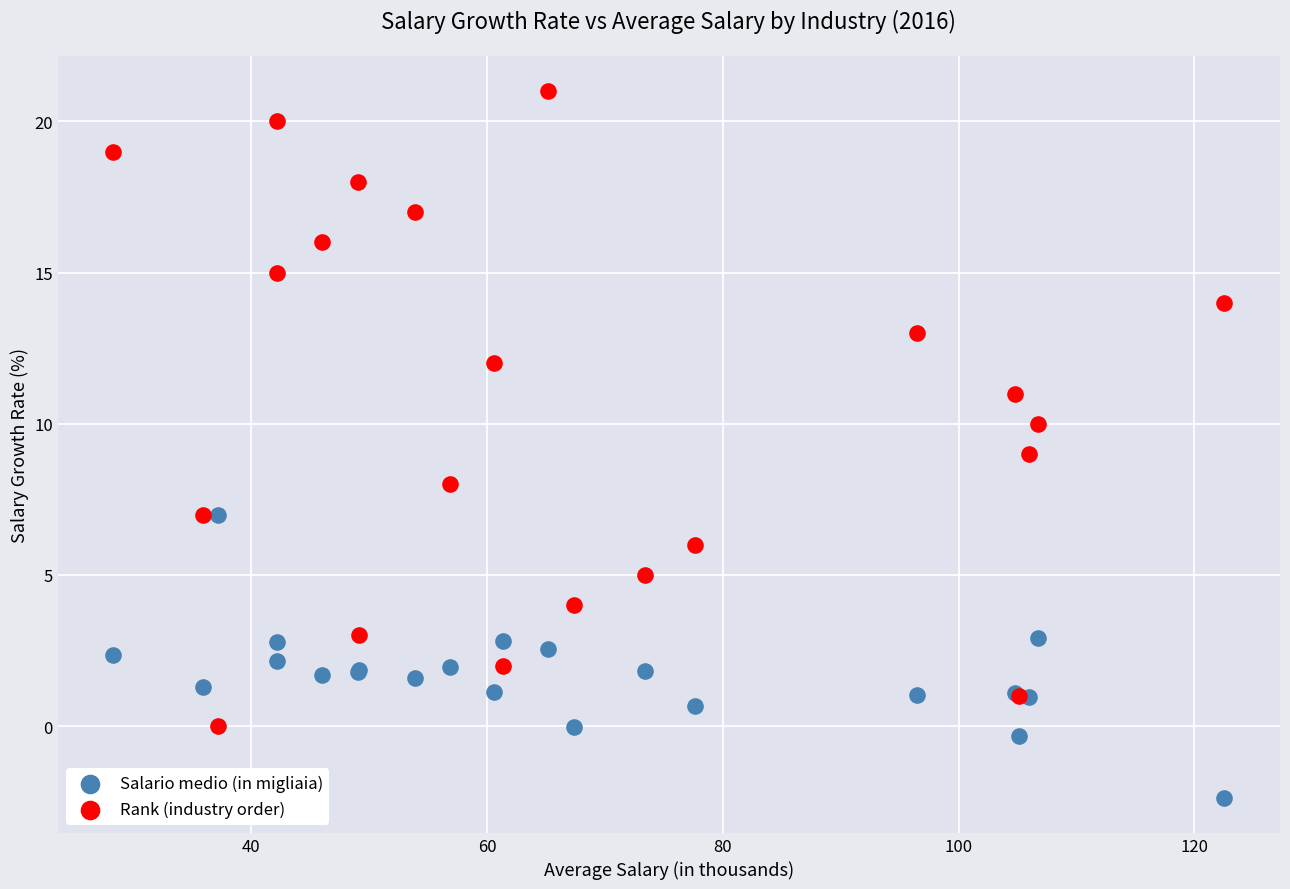

Which series has the largest Y range (max minus min)?

Rank (industry order)